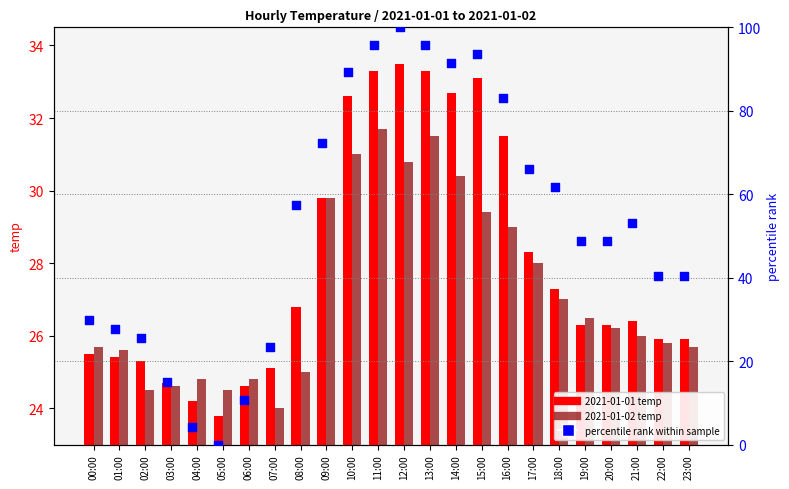

Is the value of percentile rank within sample at 07:00 greater than the value of 2021-01-02 temp at 12:00?

No